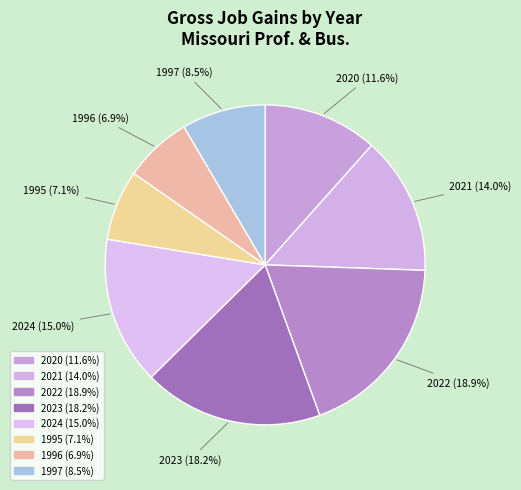

Does any single category account for the majority?

No